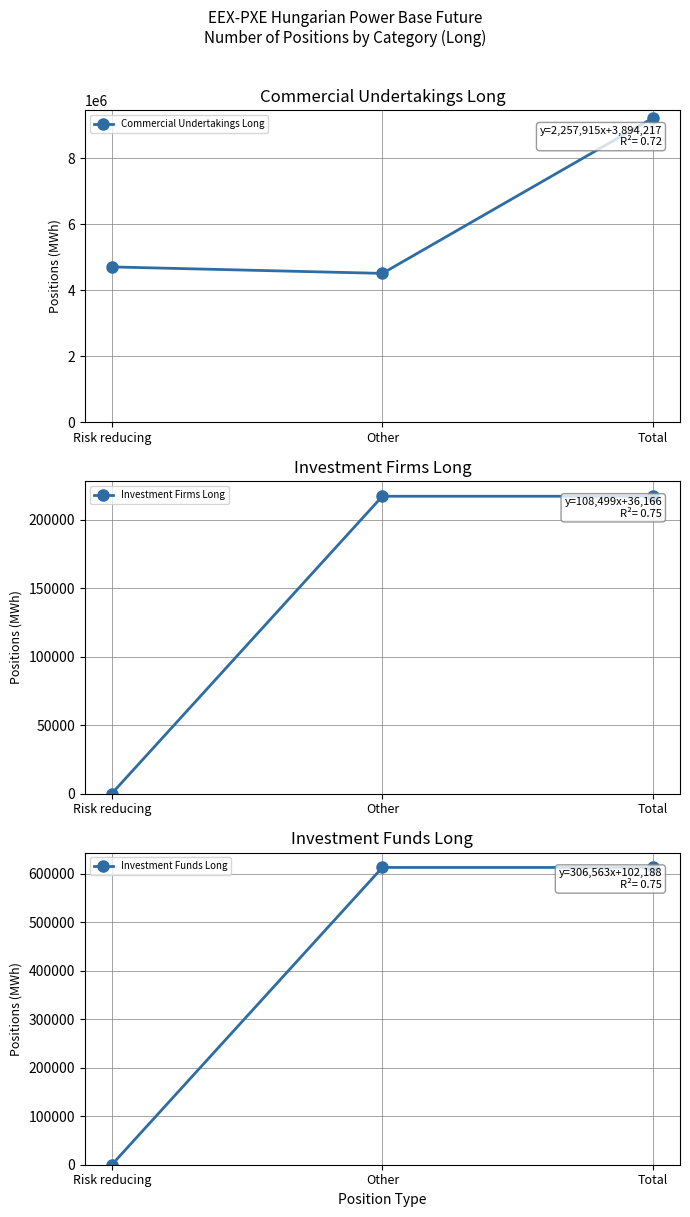

Which series has the largest range (max minus min)?

Commercial Undertakings Long